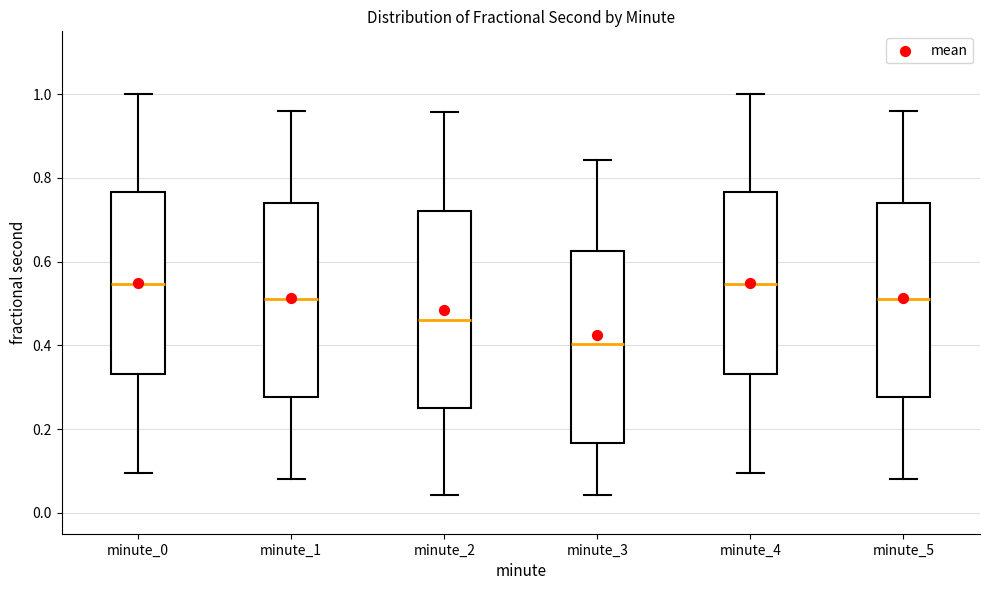

Reading left to right, transcribe this box plot: for each box, give where its median line is, the range the box spans, and where its two whiskers end, as read against the y-axis. The values are not printed on the chart, so give them approximately, as read against the axis.

minute_0: median 0.54, box 0.34 to 0.76, whiskers 0.10 to 1.00
minute_1: median 0.50, box 0.28 to 0.74, whiskers 0.08 to 0.96
minute_2: median 0.46, box 0.24 to 0.72, whiskers 0.04 to 0.96
minute_3: median 0.40, box 0.16 to 0.62, whiskers 0.04 to 0.84
minute_4: median 0.54, box 0.34 to 0.76, whiskers 0.10 to 1.00
minute_5: median 0.50, box 0.28 to 0.74, whiskers 0.08 to 0.96